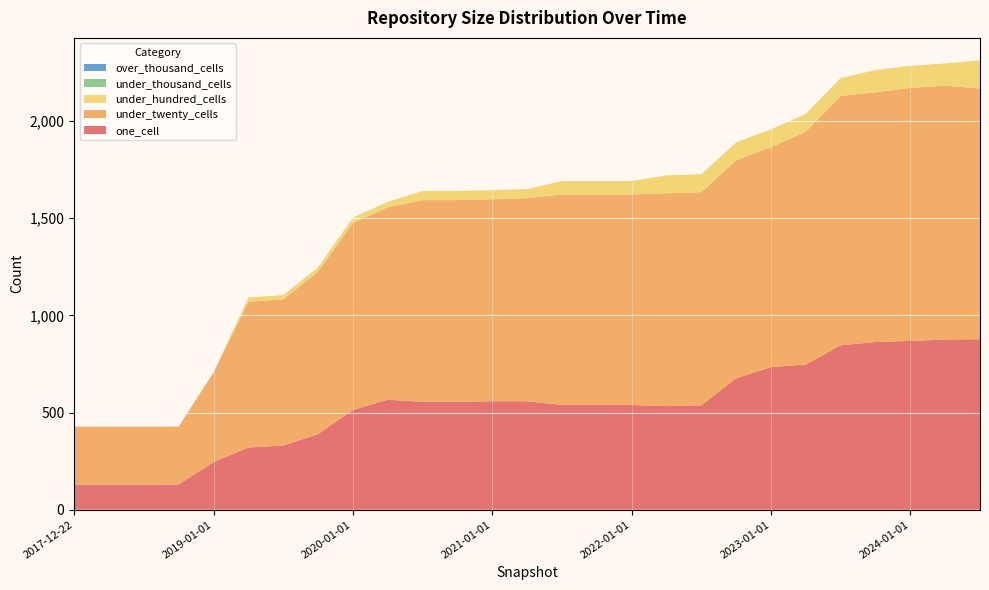

Reading left to right, transcribe all the data shown in this chart.

one_cell: 129	129	129	130	245	320	330	389	513	566	555	555	558	558	539	539	539	533	537	676	734	747	846	863	868	876	877
under_twenty_cells: 298	298	298	298	460	750	752	836	962	990	1038	1038	1039	1045	1083	1083	1083	1095	1097	1122	1131	1198	1283	1285	1302	1306	1290
under_hundred_cells: 0	0	0	0	3	22	22	22	28	28	47	47	47	47	69	69	69	92	92	92	92	92	92	114	114	114	145
under_thousand_cells: 0	0	0	0	0	0	0	0	0	0	0	0	0	0	0	0	0	0	0	0	0	0	0	0	0	0	0
over_thousand_cells: 0	0	0	0	0	0	0	0	0	0	0	0	0	0	0	0	0	0	0	0	0	0	0	0	0	0	0